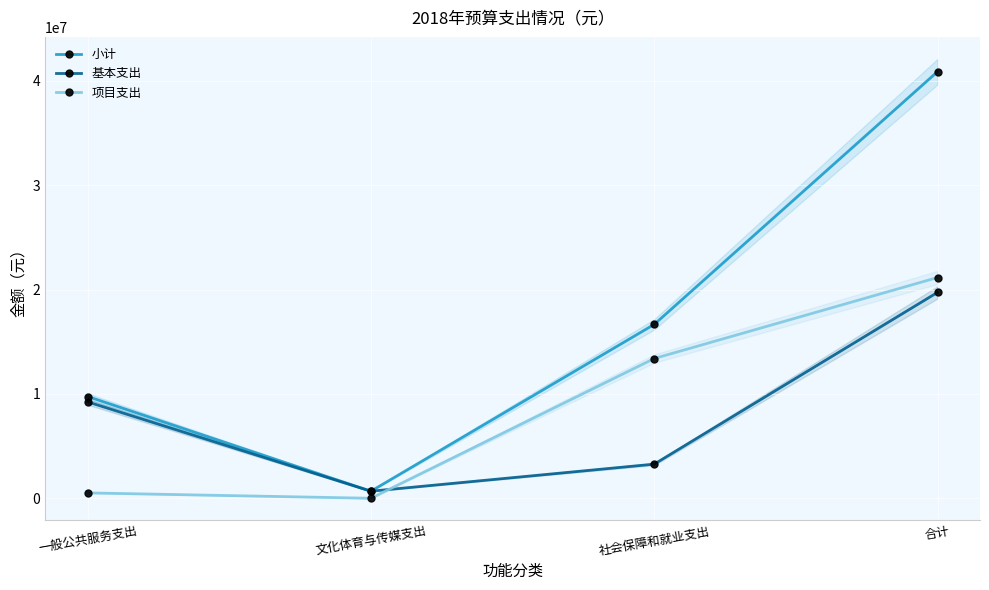

Reading left to right, list all the values displayed in this chart.

小计: 一般公共服务支出=9749364.3	文化体育与传媒支出=677266.7	社会保障和就业支出=16657855.9	合计=40872264.8
基本支出: 一般公共服务支出=9233364.3	文化体育与传媒支出=677266.7	社会保障和就业支出=3270055.9	合计=19724297.8
项目支出: 一般公共服务支出=516000.0	文化体育与传媒支出=0.0	社会保障和就业支出=13387800.0	合计=21147967.0